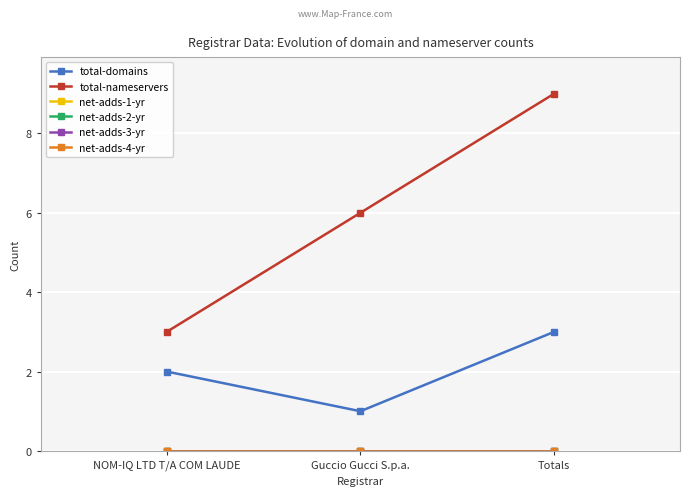

List the labels in order of net-adds-4-yr value, smallest first.

NOM-IQ LTD T/A COM LAUDE, Guccio Gucci S.p.a., Totals